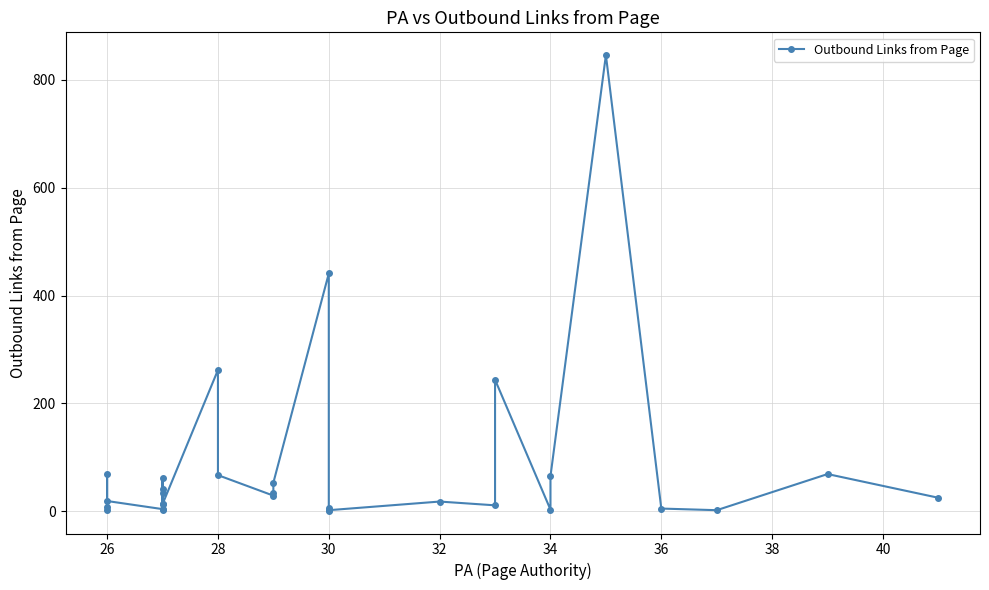

At which category does the data reach its first local peak?

26